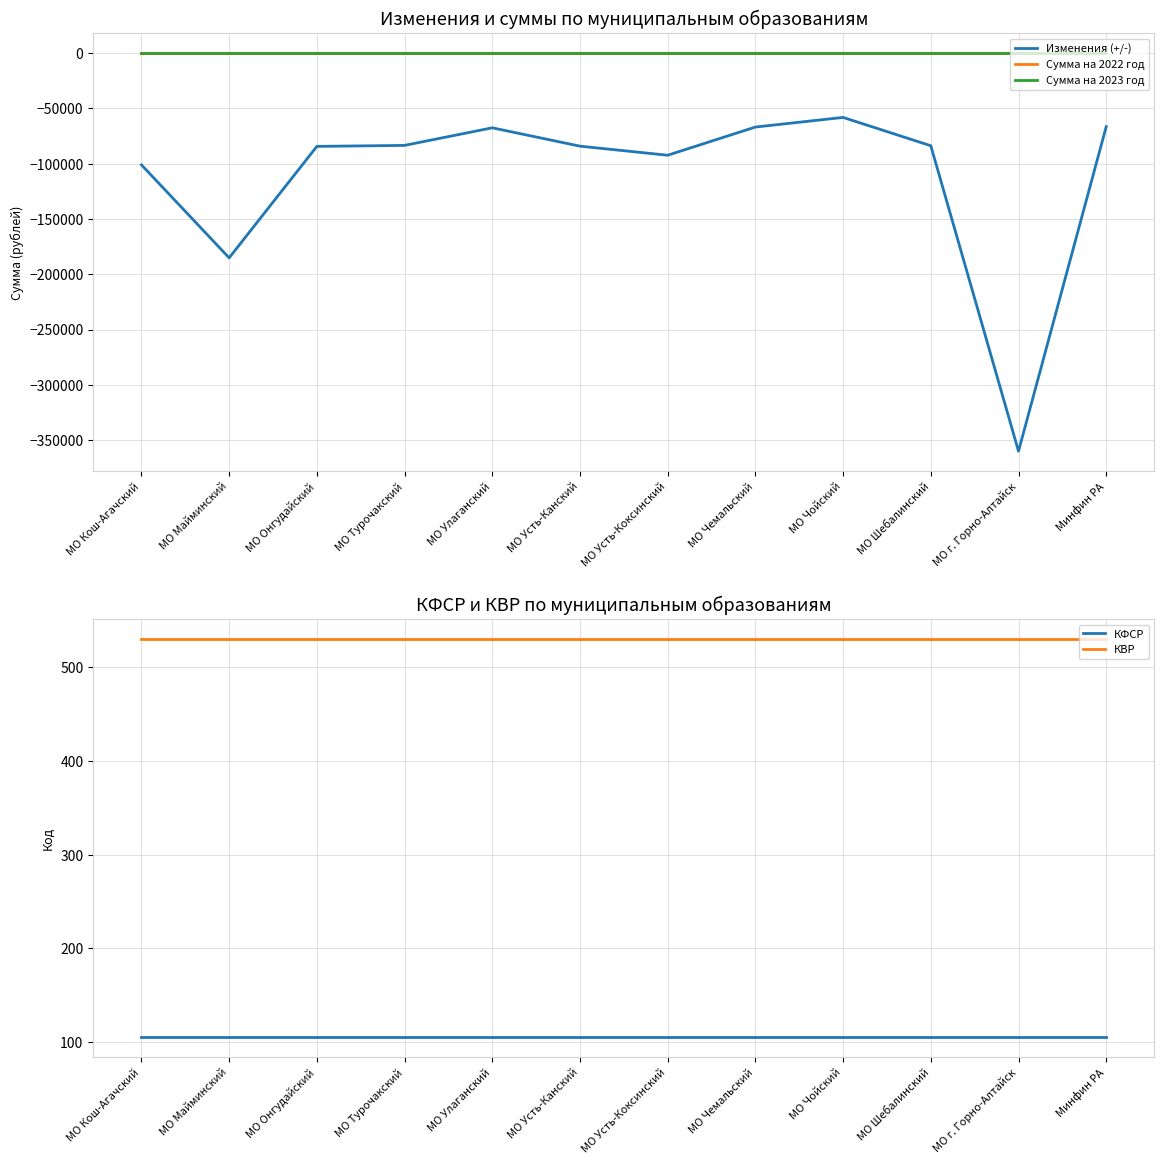

Reading left to right, transcribe all the data shown in this chart.

Изменения (+/-): МО Кош-Агачский=-101100	МО Майминский=-185200	МО Онгудайский=-84400	МО Турочакский=-83500	МО Улаганский=-67600	МО Усть-Канский=-84200	МО Усть-Коксинский=-92400	МО Чемальский=-66900	МО Чойский=-58200	МО Шебалинский=-83800	МО г. Горно-Алтайск=-360000	Минфин РА=-66600
Сумма на 2022 год: МО Кош-Агачский=0	МО Майминский=0	МО Онгудайский=0	МО Турочакский=0	МО Улаганский=0	МО Усть-Канский=0	МО Усть-Коксинский=0	МО Чемальский=0	МО Чойский=0	МО Шебалинский=0	МО г. Горно-Алтайск=0	Минфин РА=0
Сумма на 2023 год: МО Кош-Агачский=0	МО Майминский=0	МО Онгудайский=0	МО Турочакский=0	МО Улаганский=0	МО Усть-Канский=0	МО Усть-Коксинский=0	МО Чемальский=0	МО Чойский=0	МО Шебалинский=0	МО г. Горно-Алтайск=0	Минфин РА=0
КФСР: МО Кош-Агачский=105	МО Майминский=105	МО Онгудайский=105	МО Турочакский=105	МО Улаганский=105	МО Усть-Канский=105	МО Усть-Коксинский=105	МО Чемальский=105	МО Чойский=105	МО Шебалинский=105	МО г. Горно-Алтайск=105	Минфин РА=105
КВР: МО Кош-Агачский=530	МО Майминский=530	МО Онгудайский=530	МО Турочакский=530	МО Улаганский=530	МО Усть-Канский=530	МО Усть-Коксинский=530	МО Чемальский=530	МО Чойский=530	МО Шебалинский=530	МО г. Горно-Алтайск=530	Минфин РА=530